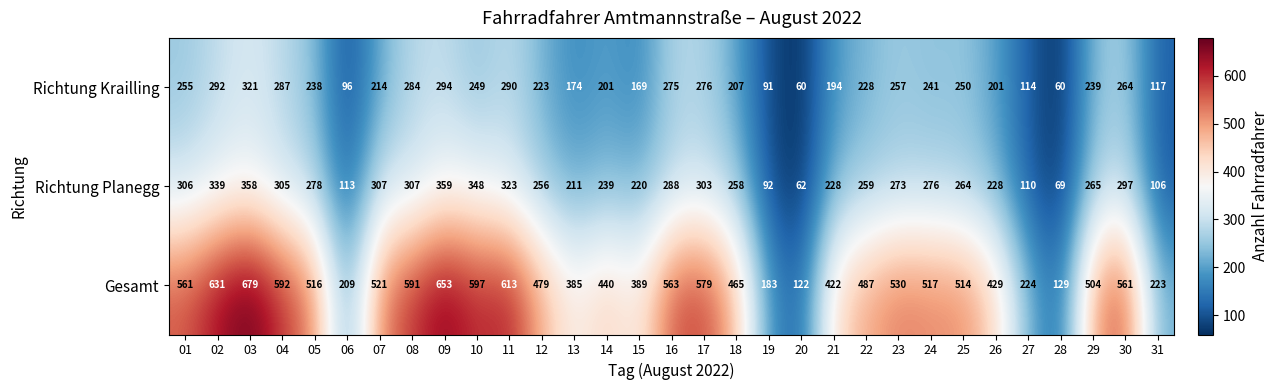

Which label corresponds to the largest value in the chart?

03